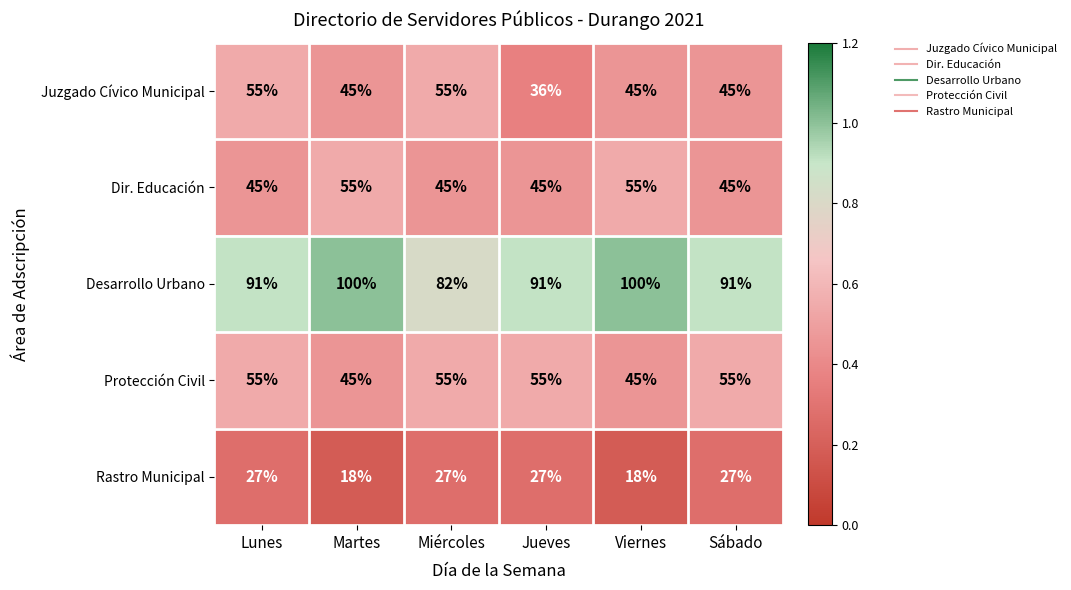

What is the minimum value shown in the chart?

18